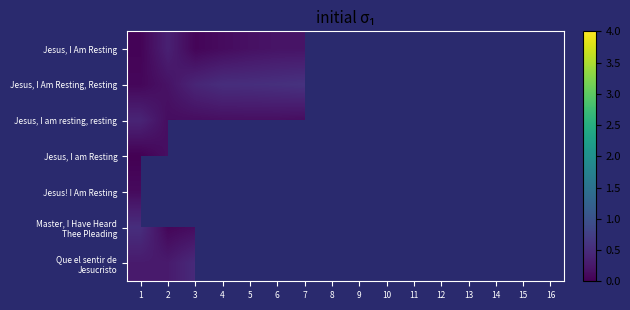

How many series are shown in this chart?

7